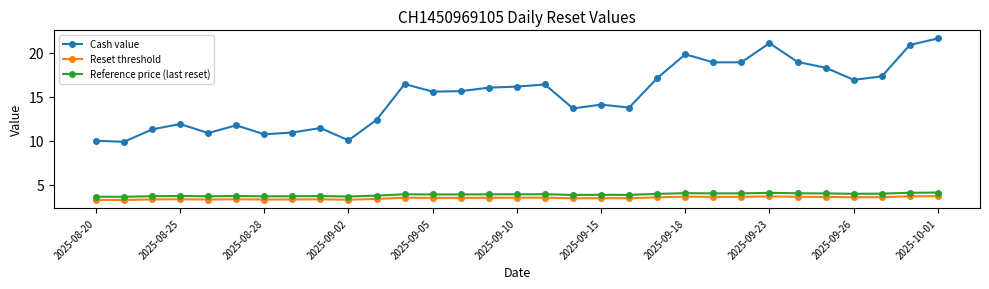

What is the average value of the Reset threshold series?

3.5